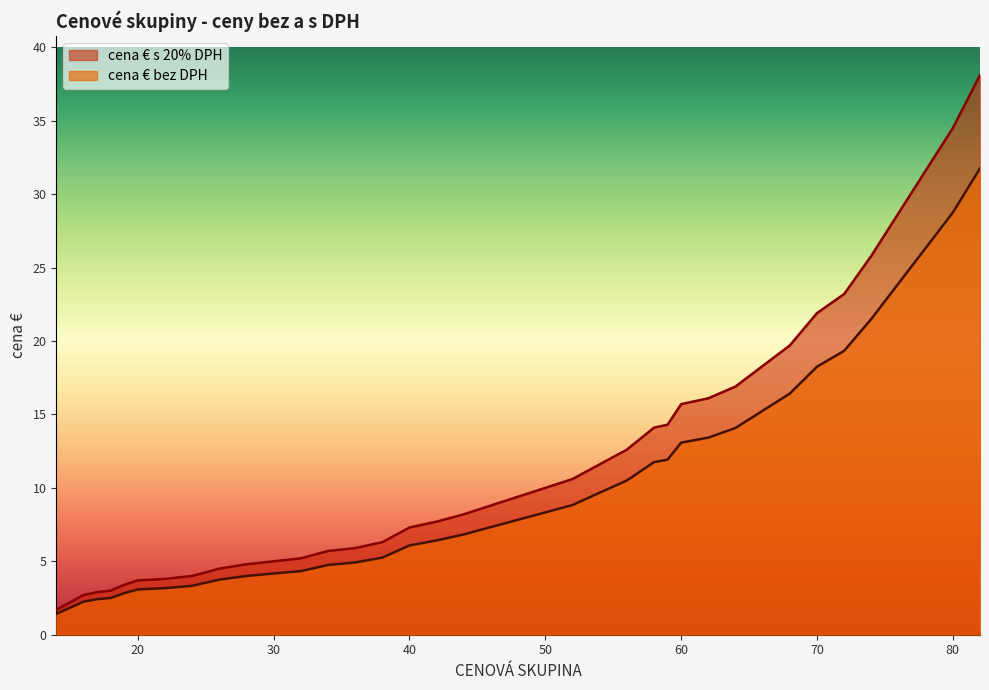

The cena € s 20% DPH series shows 0.8 at 22. True or false?

False